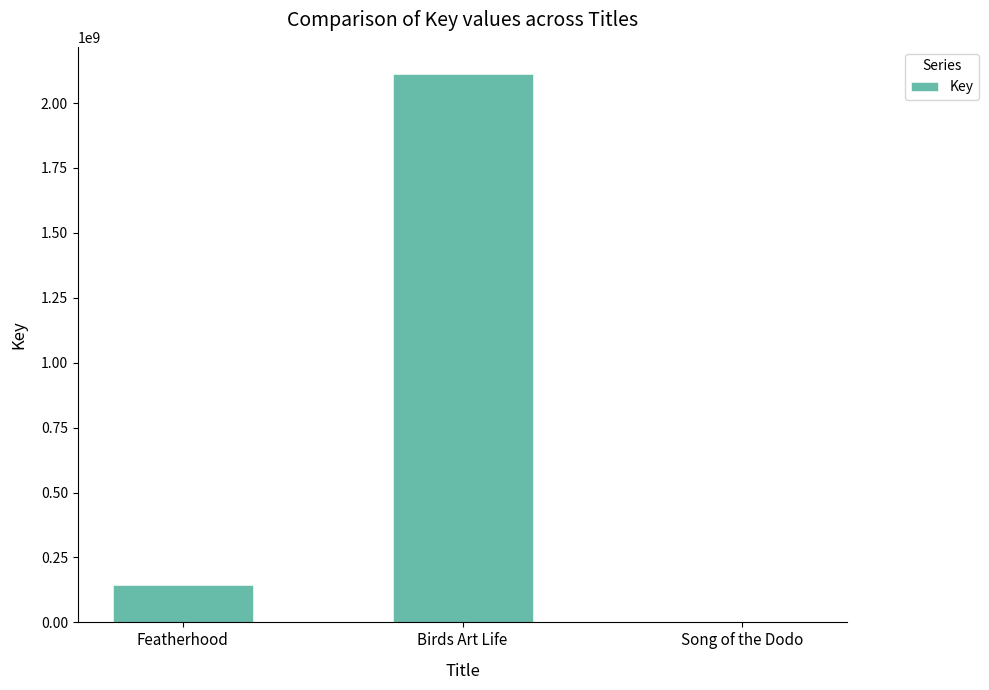

The value at Birds Art Life is 3539964079. True or false?

False